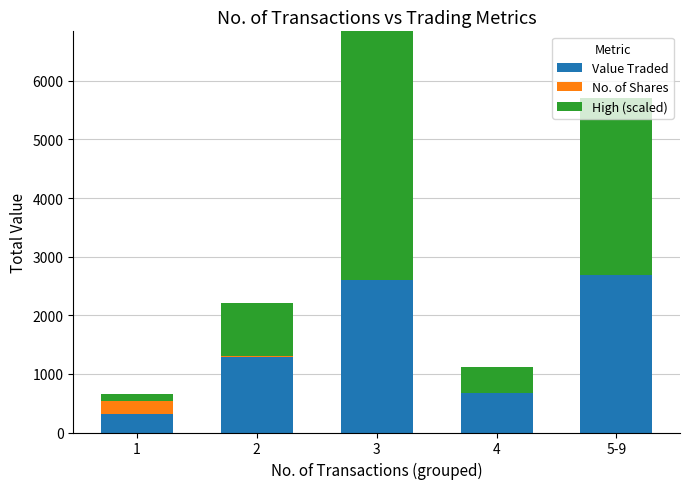

Which series has the widest spread of values?

High (scaled)